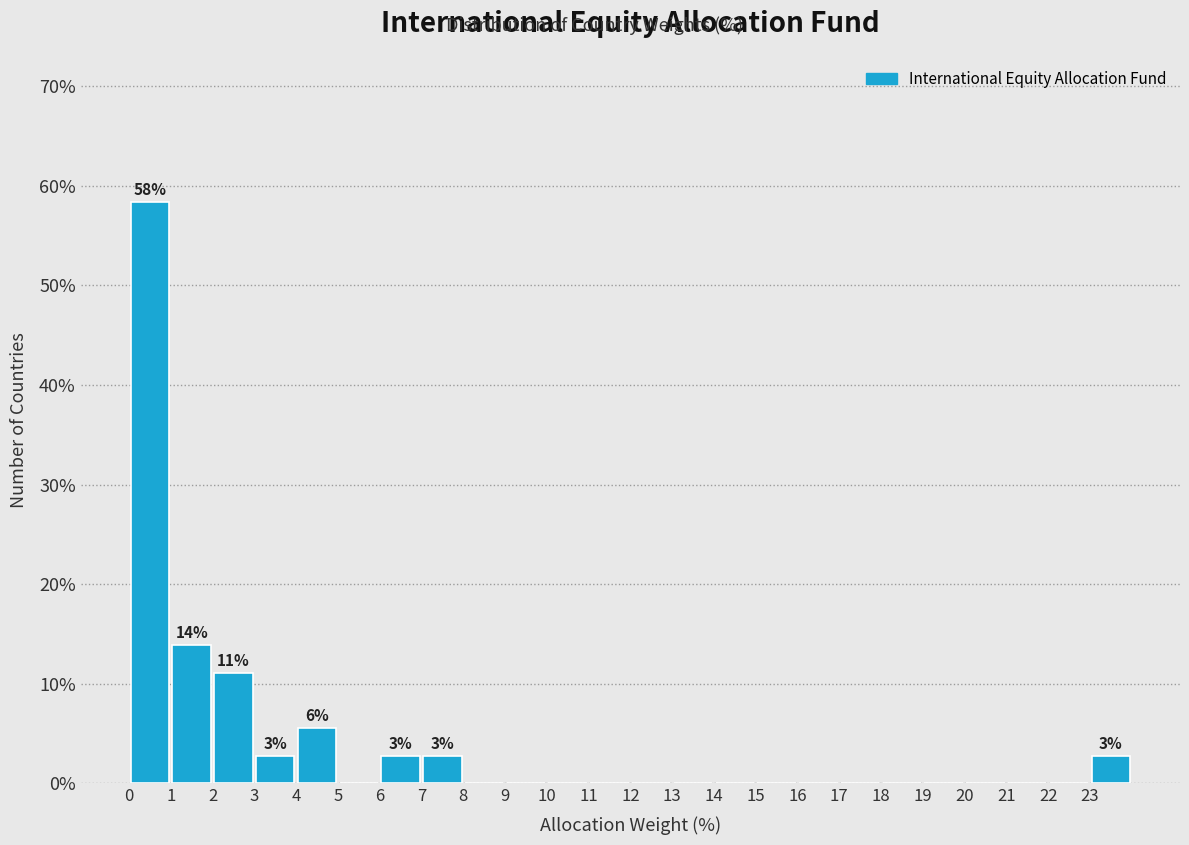

Which range on the x-axis has the tallest bar?

0 to 1